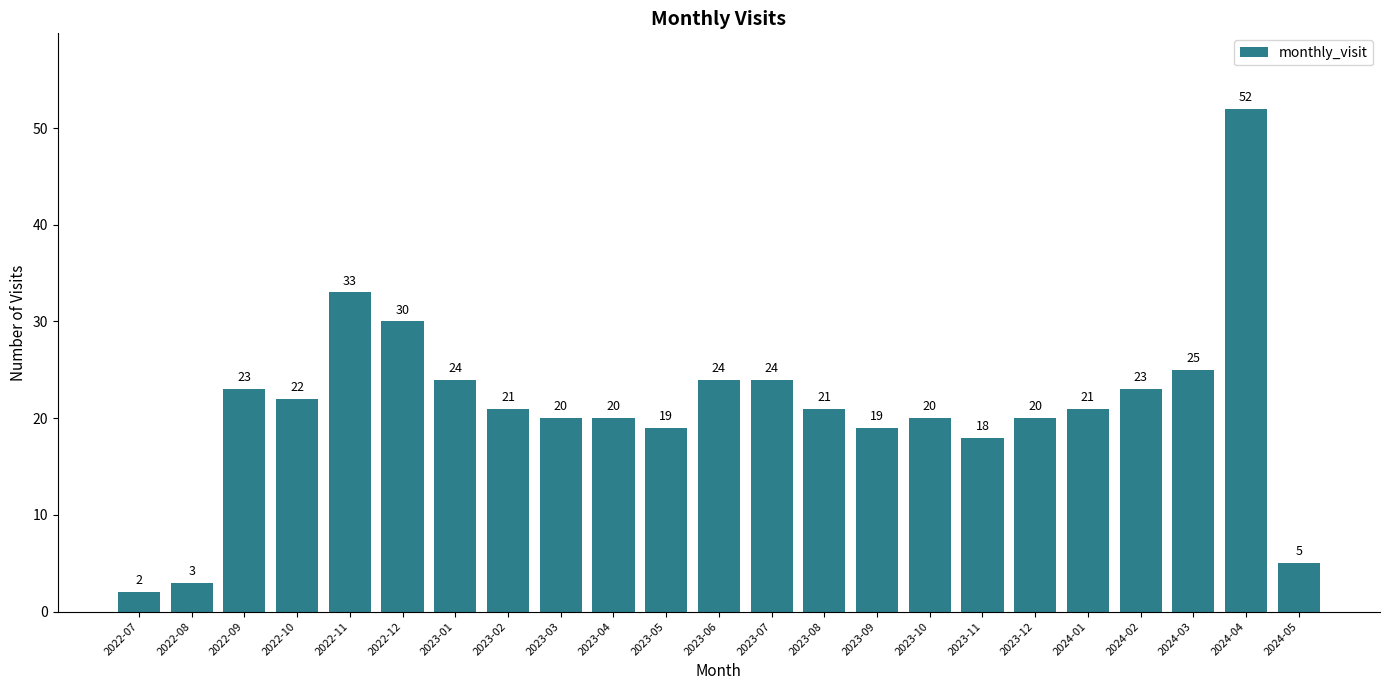

What is the label of the 17th bar from the left?

2023-11